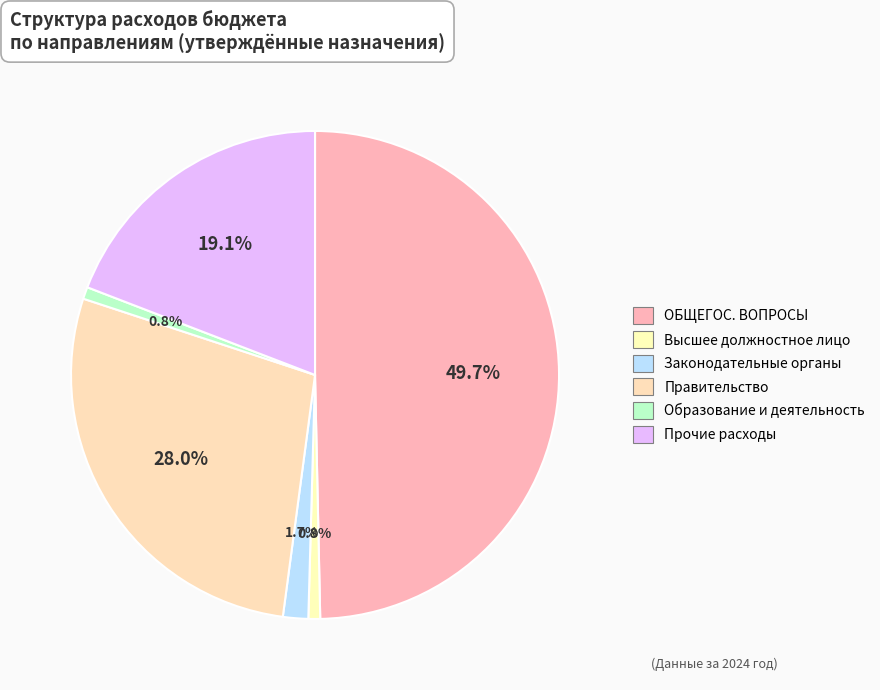

Count the number of slices in the pie.

6